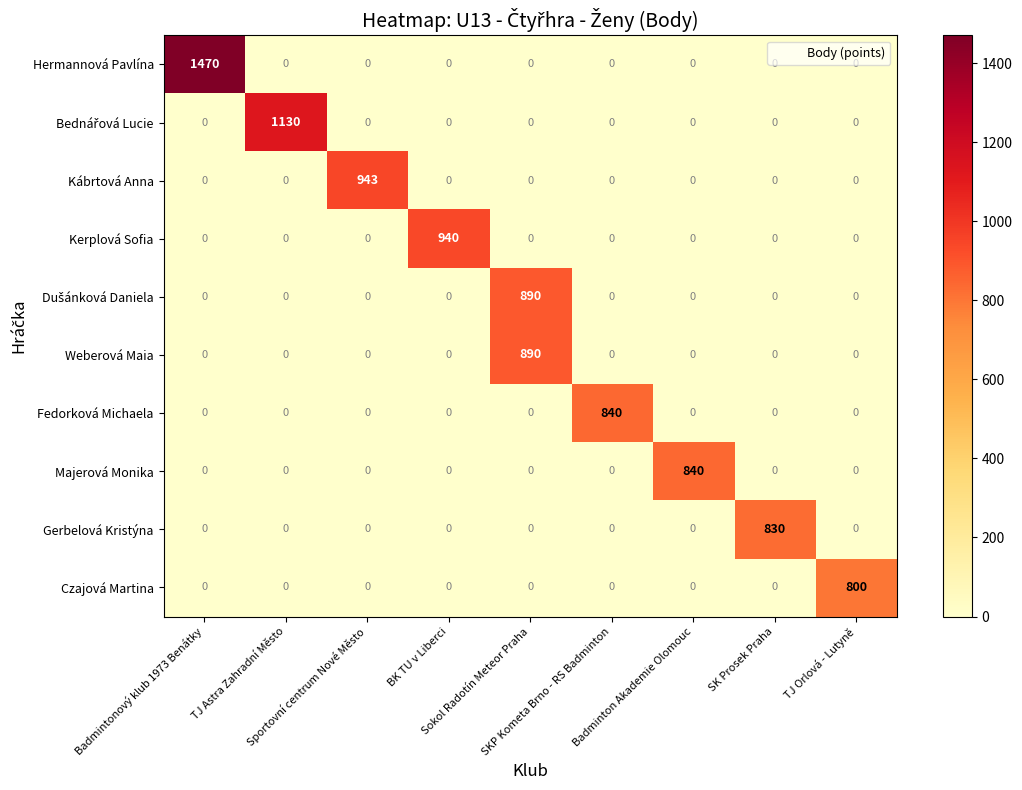

Which series has the largest total across all categories?

Hermannová Pavlína